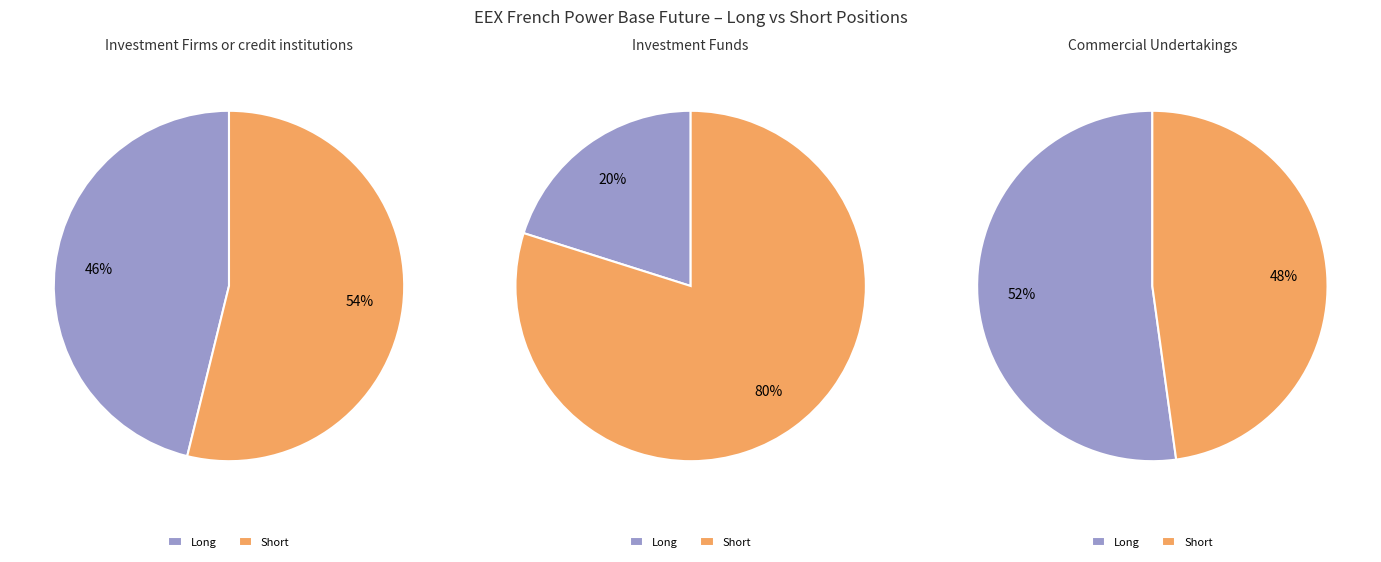

At Investment Funds, list the series in order from largest to smallest.

Short, Long